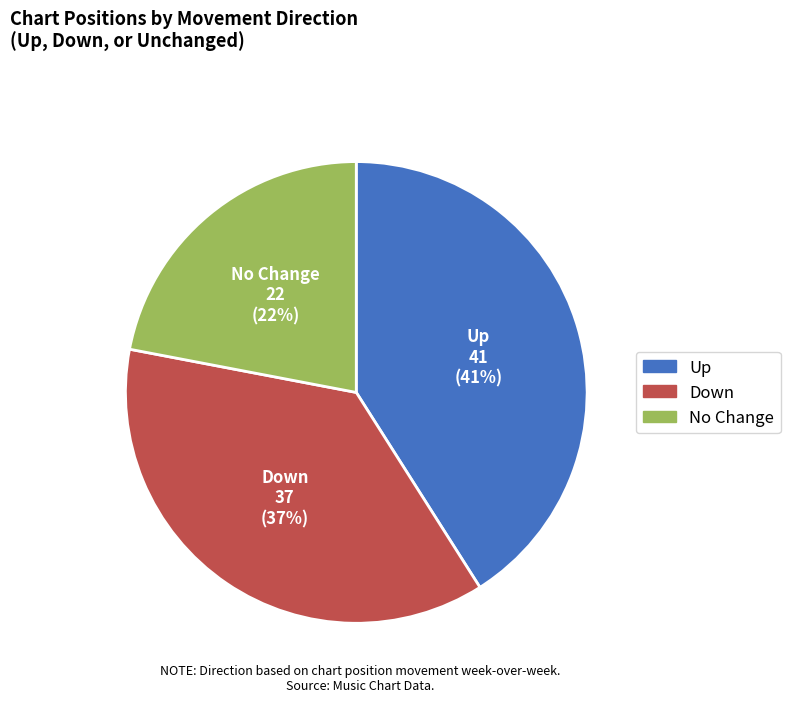

To the nearest percent, what is the difference between the largest and smallest slice percentages?

19%